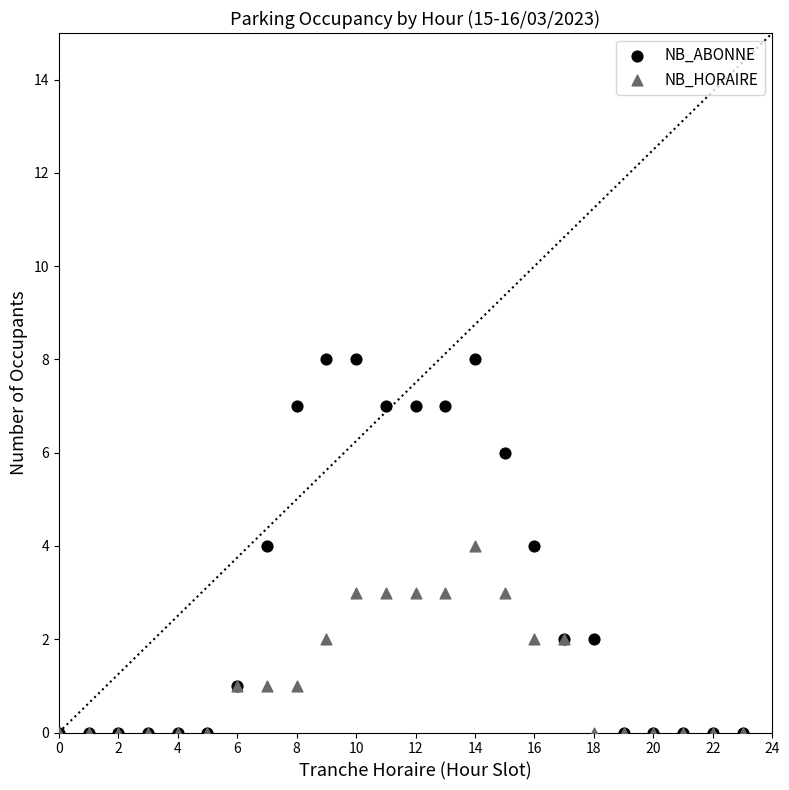

What are all the series names shown in the legend?

NB_ABONNE, NB_HORAIRE